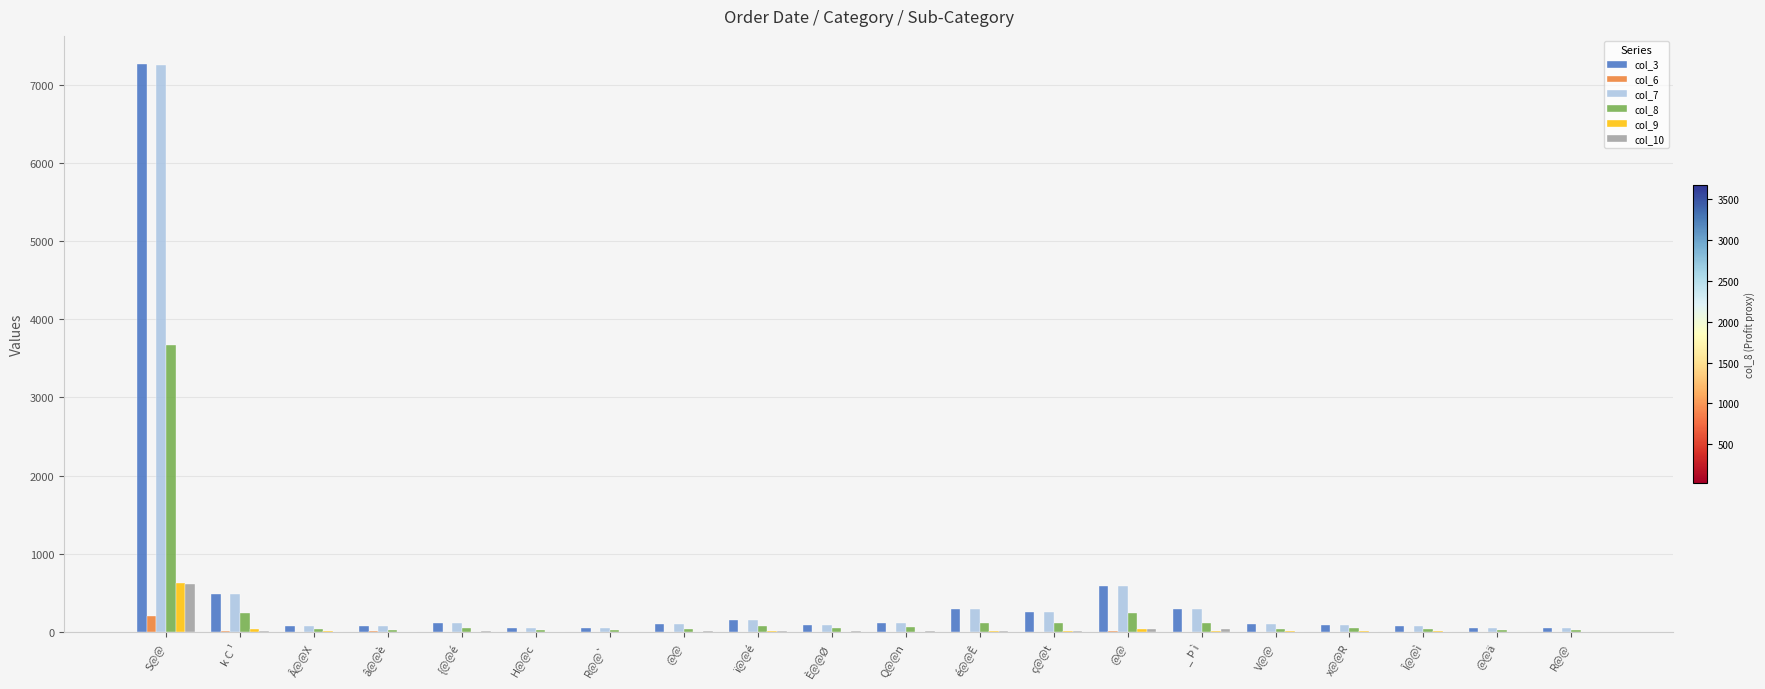

At how many categories does at least one series exceed 84?

13